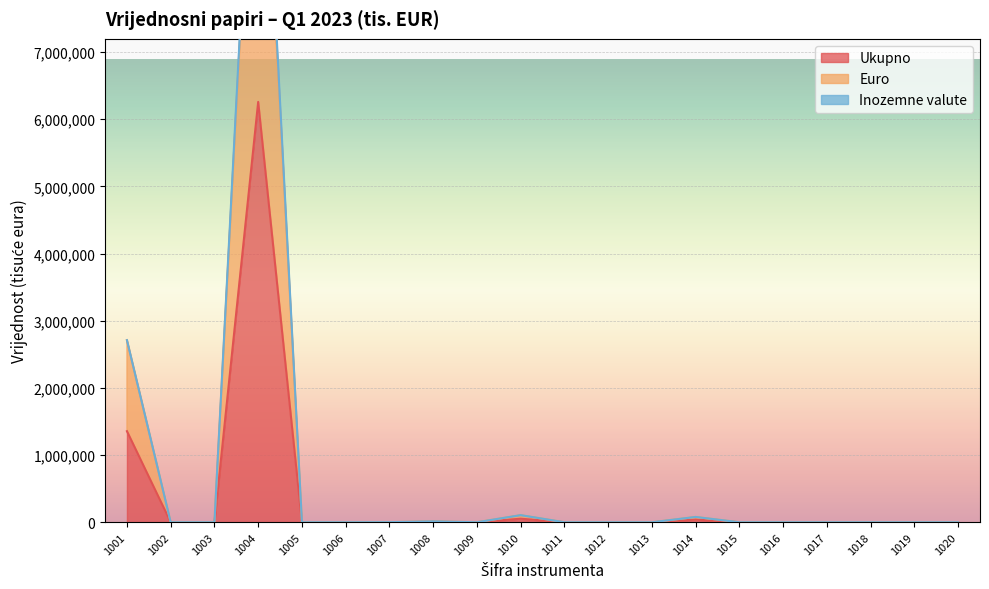

The value of Ukupno at 1016 is -3306269. True or false?

False